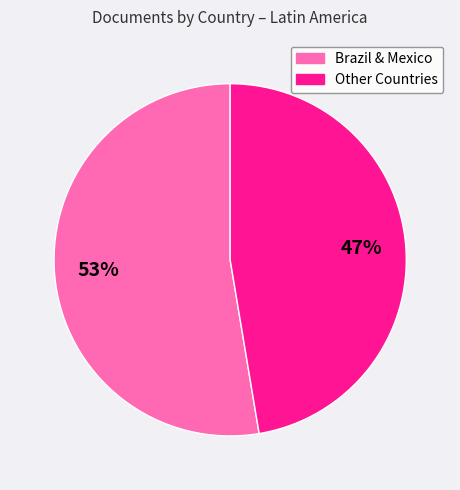

Is there a majority slice in this chart?

Yes